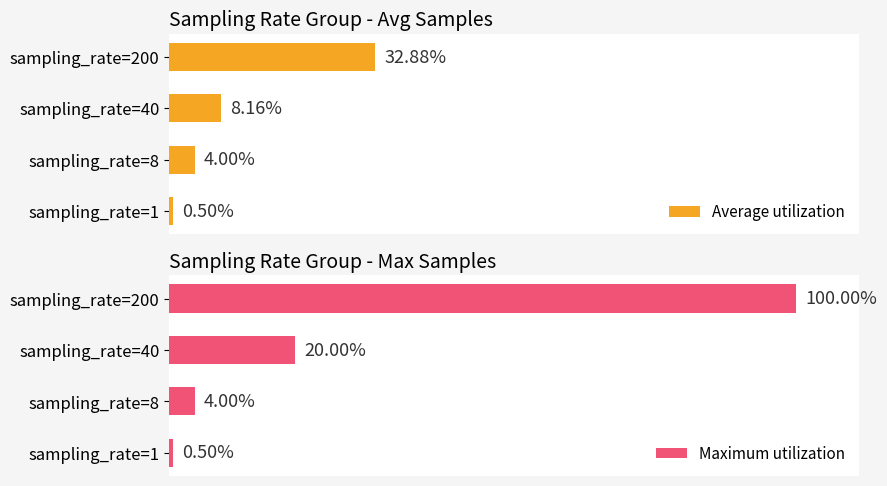

Rank the categories by Average utilization value from lowest to highest.

sampling_rate=1, sampling_rate=8, sampling_rate=40, sampling_rate=200